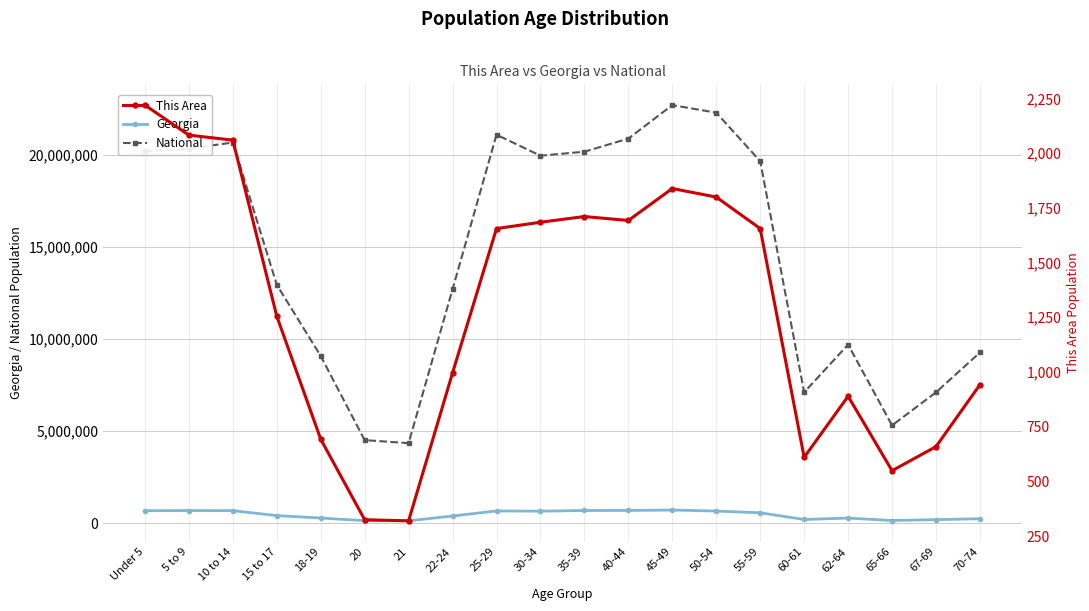

Count the number of data series in this chart.

3